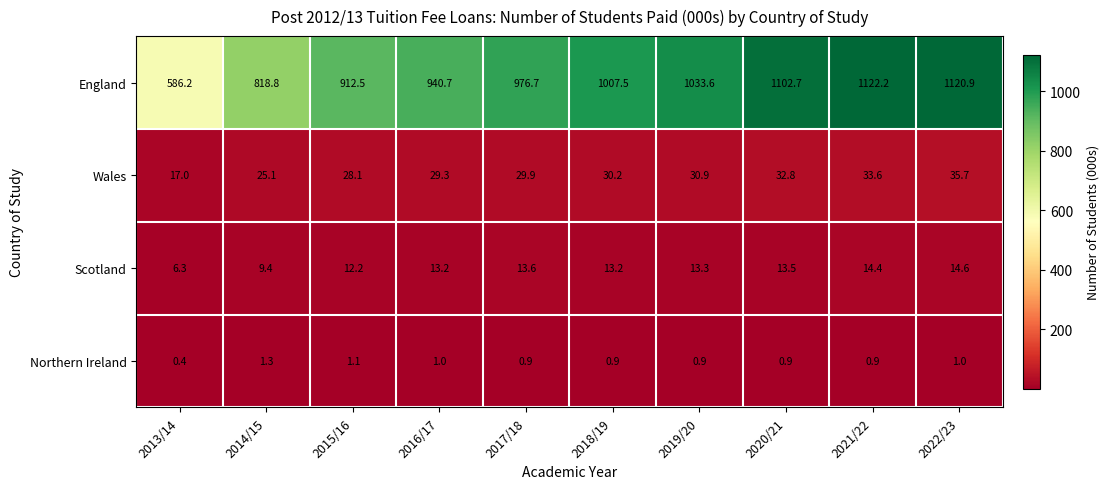

What is the total value across all series at 2015/16?

953.9